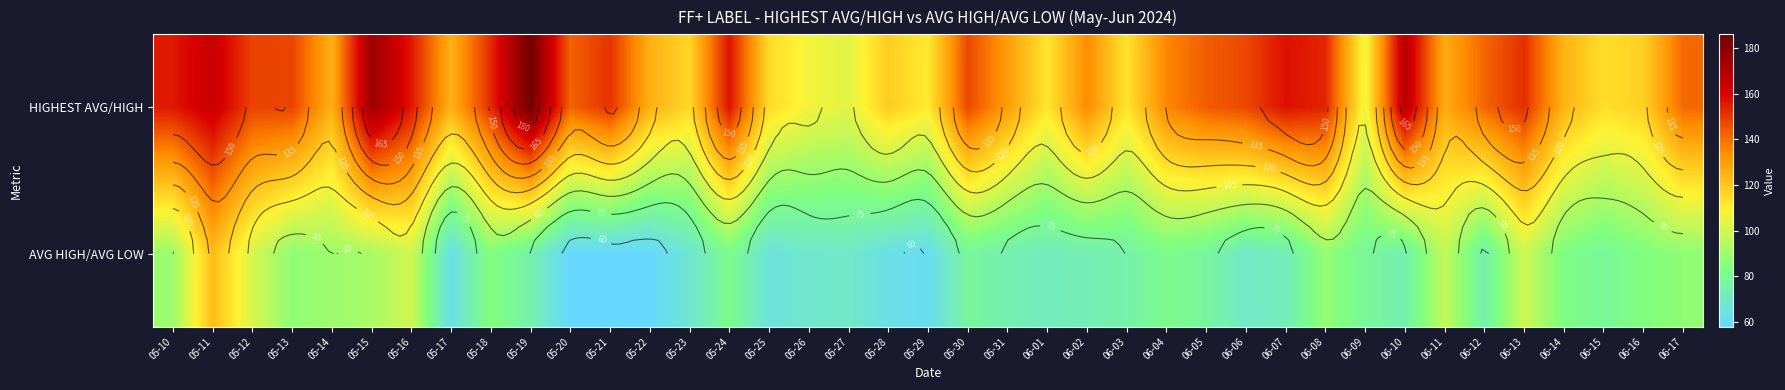

The HIGHEST AVG/HIGH series shows 155.9 at 05-10. True or false?

True